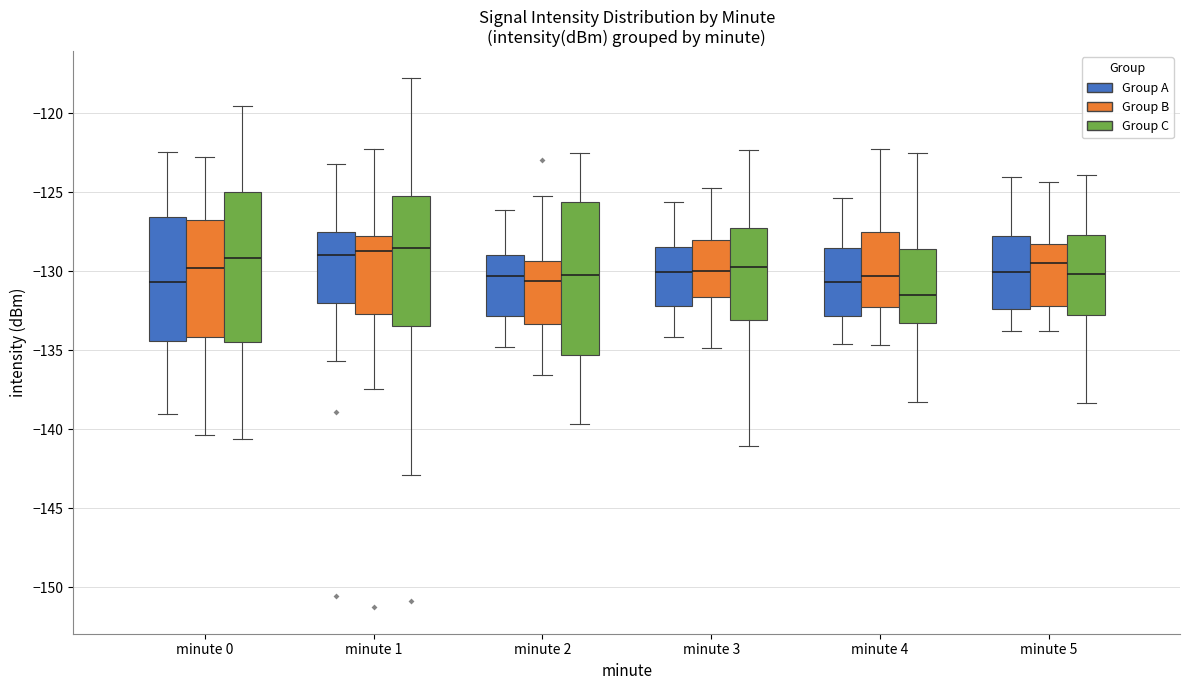

Reading left to right, transcribe this box plot: for each box, give where its median line is, the range the box spans, and where its two whiskers end, as read against the y-axis. The values are not printed on the chart, so give them approximately, as read against the axis.

minute 0 (Group A): median -130.5, box -134.5 to -126.5, whiskers -139.0 to -122.5
minute 0 (Group B): median -130.0, box -134.0 to -127.0, whiskers -140.5 to -122.5
minute 0 (Group C): median -129.0, box -134.5 to -125.0, whiskers -140.5 to -119.5
minute 1 (Group A): median -129.0, box -132.0 to -127.5, whiskers -135.5 to -123.0
minute 1 (Group B): median -128.5, box -132.5 to -127.5, whiskers -137.5 to -122.5
minute 1 (Group C): median -128.5, box -133.5 to -125.5, whiskers -143.0 to -117.5
minute 2 (Group A): median -130.5, box -133.0 to -129.0, whiskers -135.0 to -126.0
minute 2 (Group B): median -130.5, box -133.5 to -129.5, whiskers -136.5 to -125.0
minute 2 (Group C): median -130.0, box -135.5 to -125.5, whiskers -139.5 to -122.5
minute 3 (Group A): median -130.0, box -132.0 to -128.5, whiskers -134.0 to -125.5
minute 3 (Group B): median -130.0, box -131.5 to -128.0, whiskers -135.0 to -124.5
minute 3 (Group C): median -129.5, box -133.0 to -127.5, whiskers -141.0 to -122.5
minute 4 (Group A): median -130.5, box -133.0 to -128.5, whiskers -134.5 to -125.5
minute 4 (Group B): median -130.5, box -132.0 to -127.5, whiskers -134.5 to -122.0
minute 4 (Group C): median -131.5, box -133.5 to -128.5, whiskers -138.5 to -122.5
minute 5 (Group A): median -130.0, box -132.5 to -128.0, whiskers -134.0 to -124.0
minute 5 (Group B): median -129.5, box -132.0 to -128.5, whiskers -134.0 to -124.5
minute 5 (Group C): median -130.0, box -133.0 to -127.5, whiskers -138.5 to -124.0